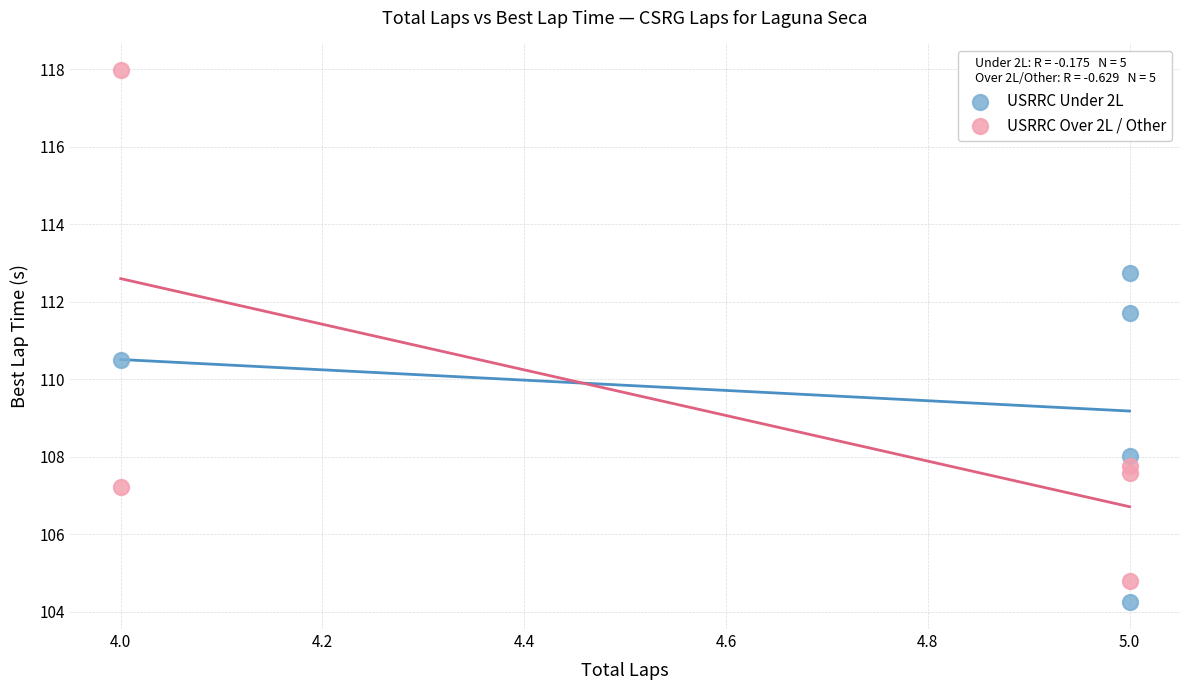

Which series reaches the maximum Y coordinate?

USRRC Over 2L / Other